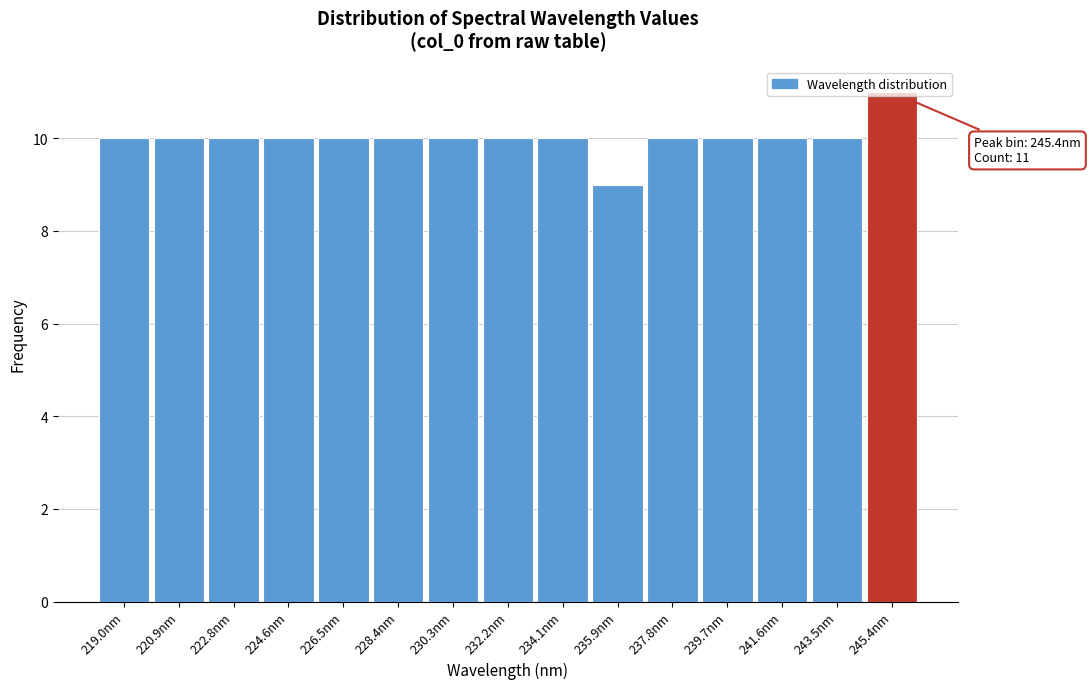

Over which range of the x-axis is the bar tallest?

244.4 to 246.4